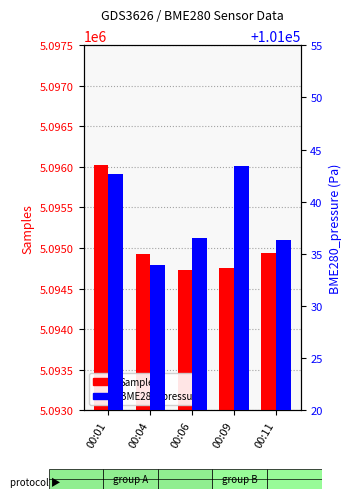

Which series has the largest range (max minus min)?

Samples